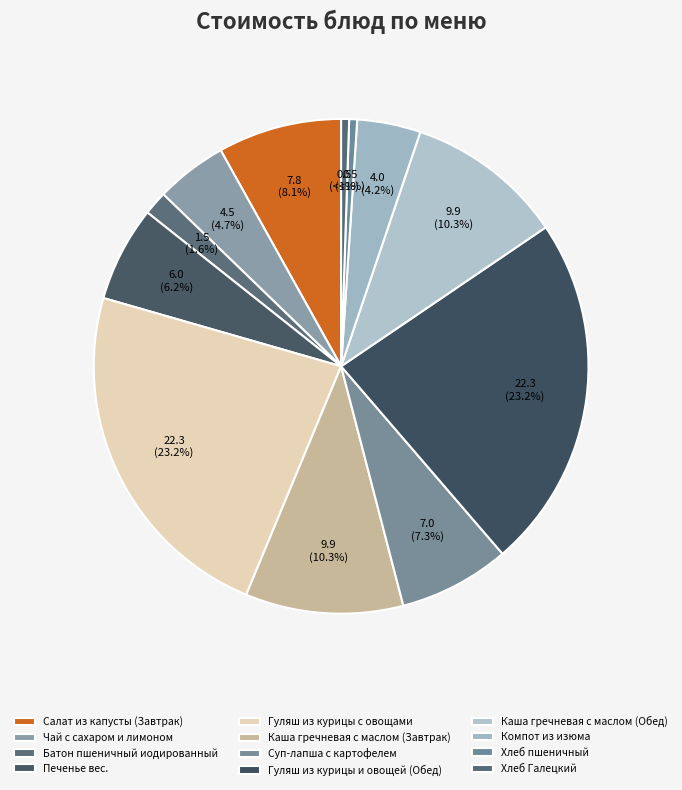

How many segments does this pie chart have?

12